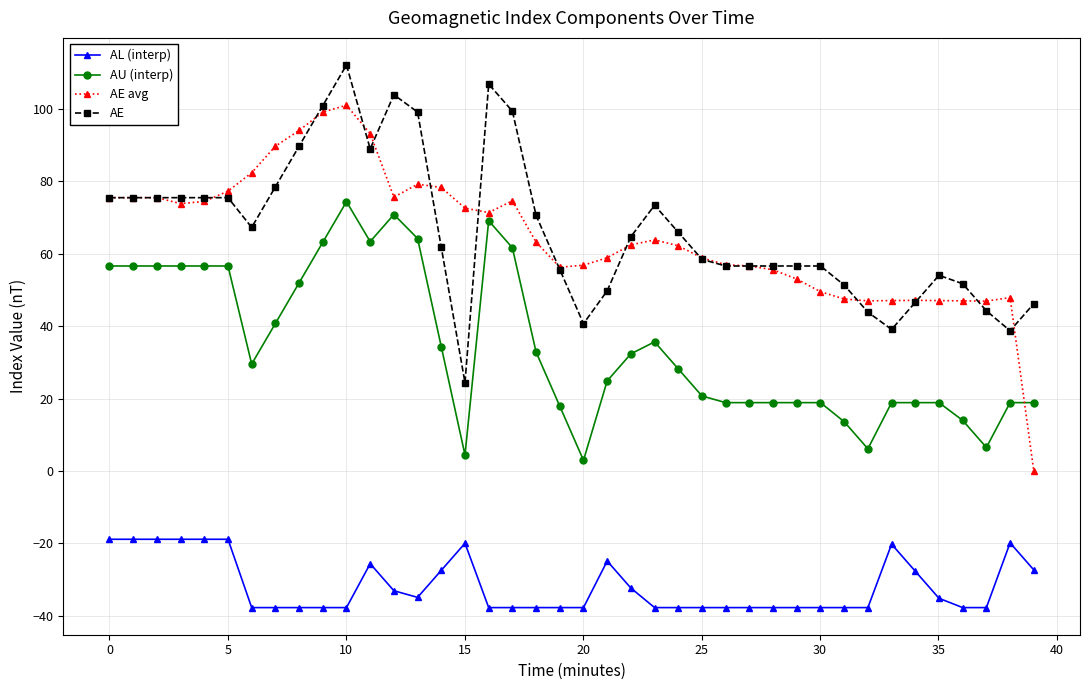

Rank the series by their maximum value, from highest to lowest.

AE, AE avg, AU (interp), AL (interp)